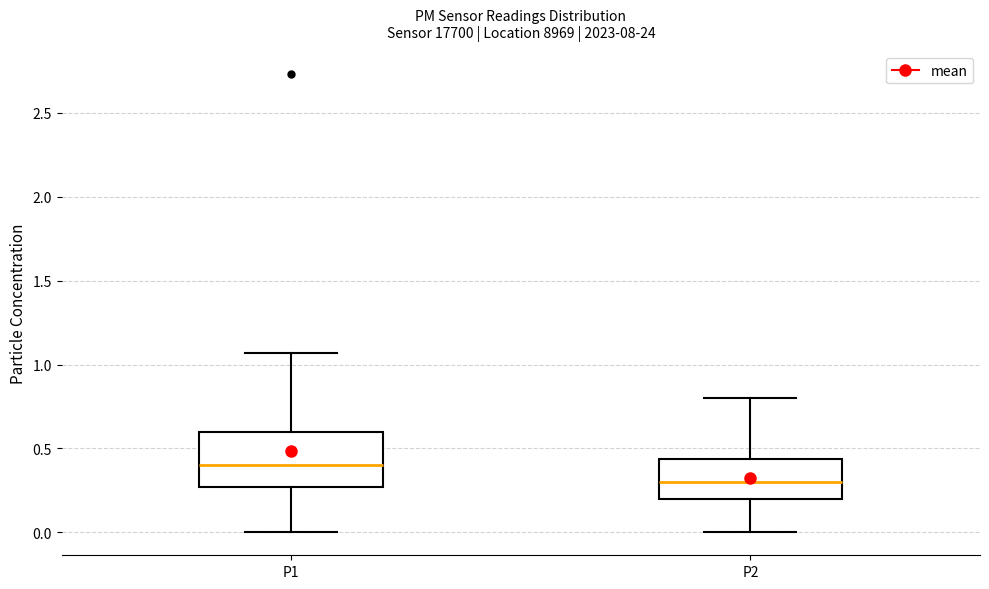

Which box's median line is the lowest?

P2